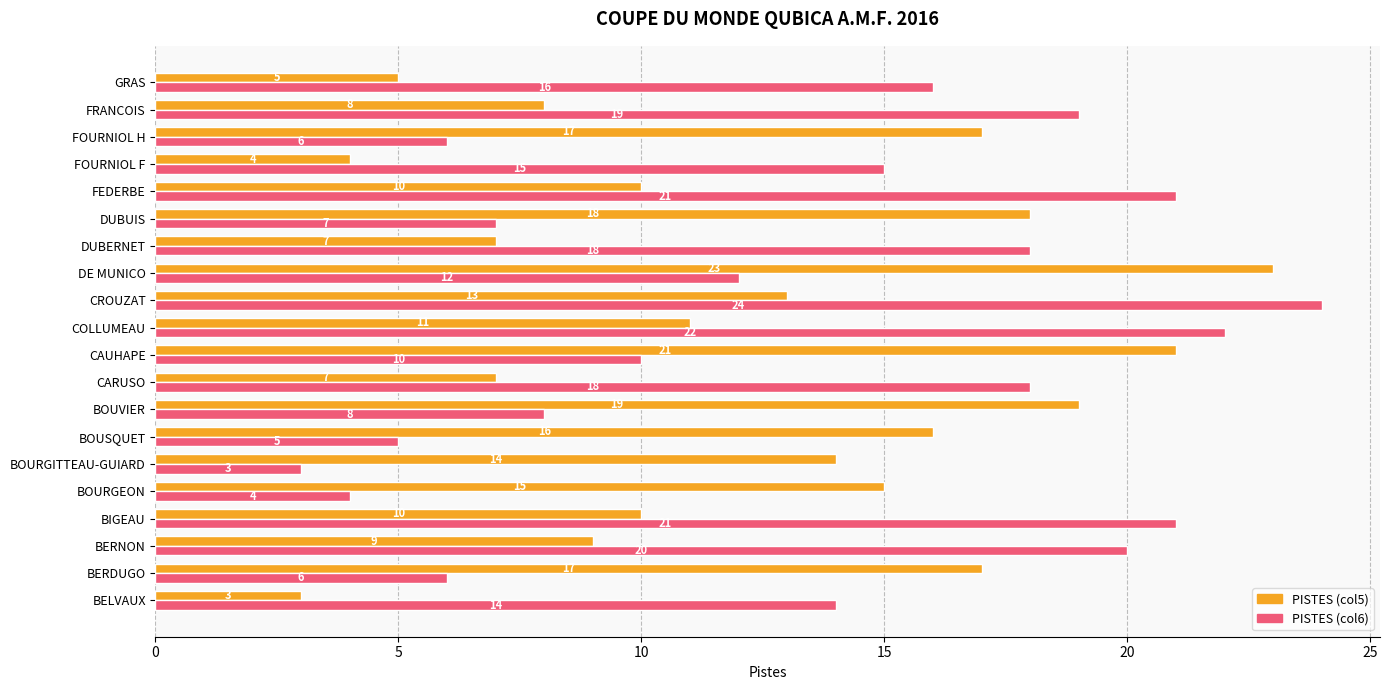

What is the spread (max minus min) of values at FOURNIOL H?

11